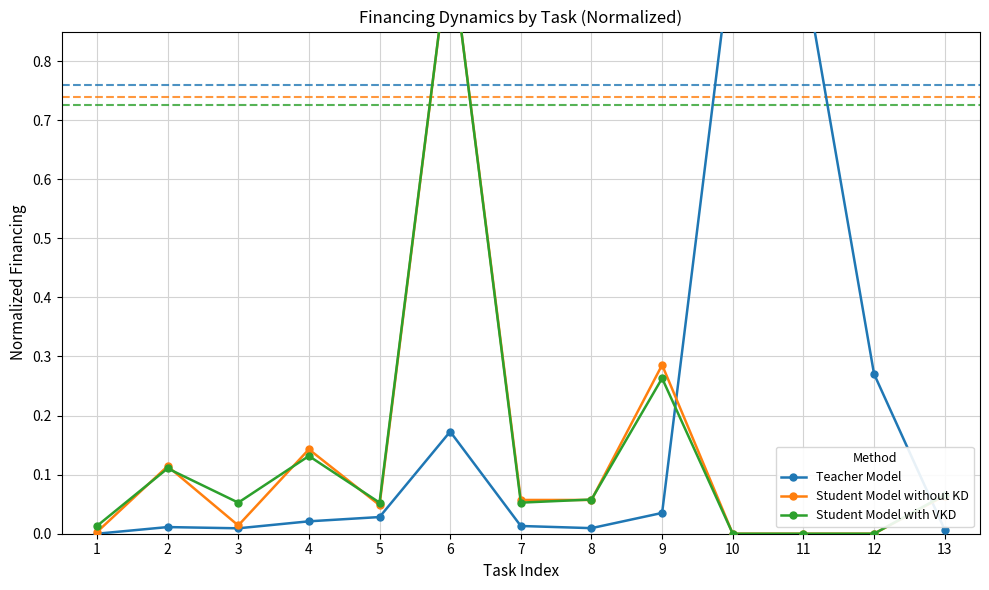

Is the value of Student Model without KD at 4 greater than the value of Student Model with VKD at 1?

Yes